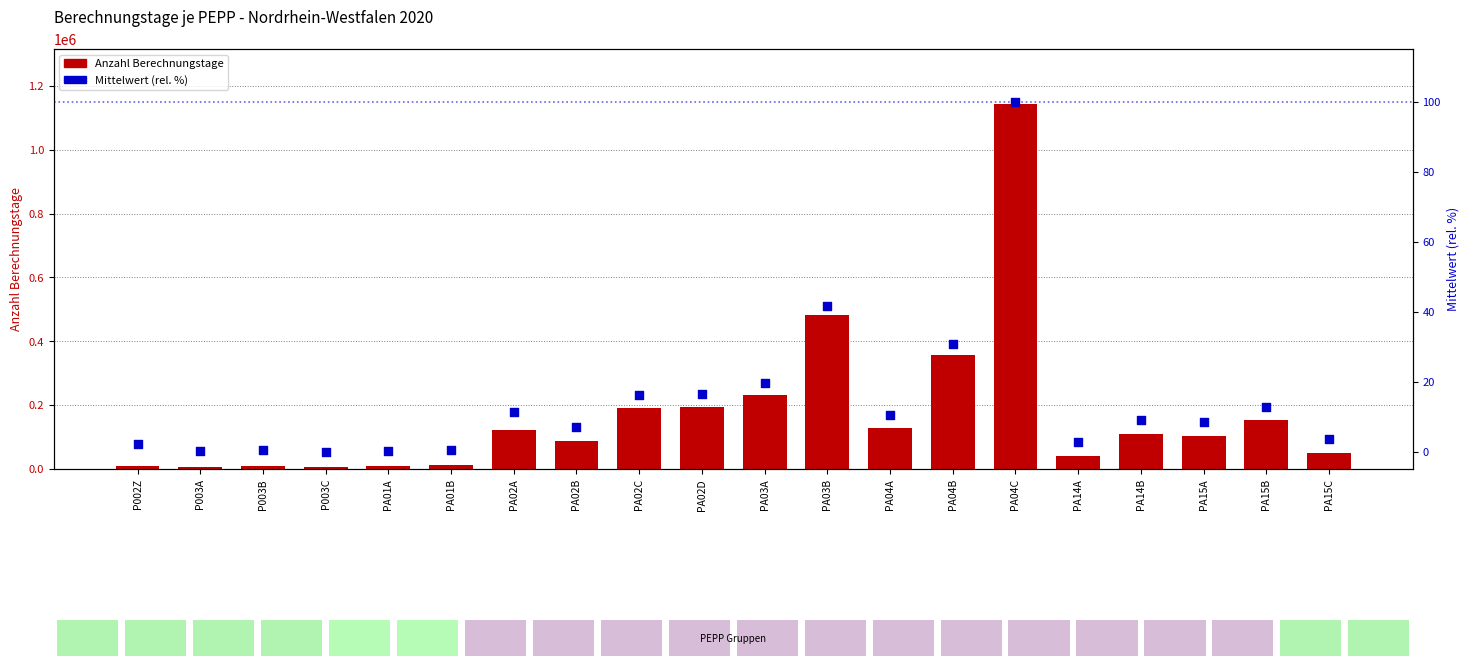

Which series contains the highest Y value?

Anzahl Berechnungstage